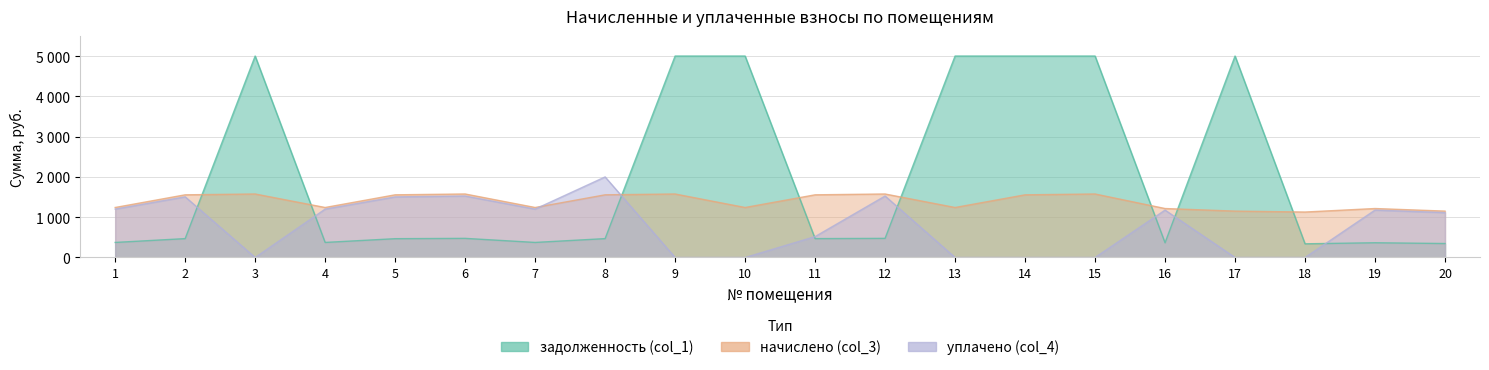

What are all the series names shown in the legend?

начислено (col_3), уплачено (col_4)